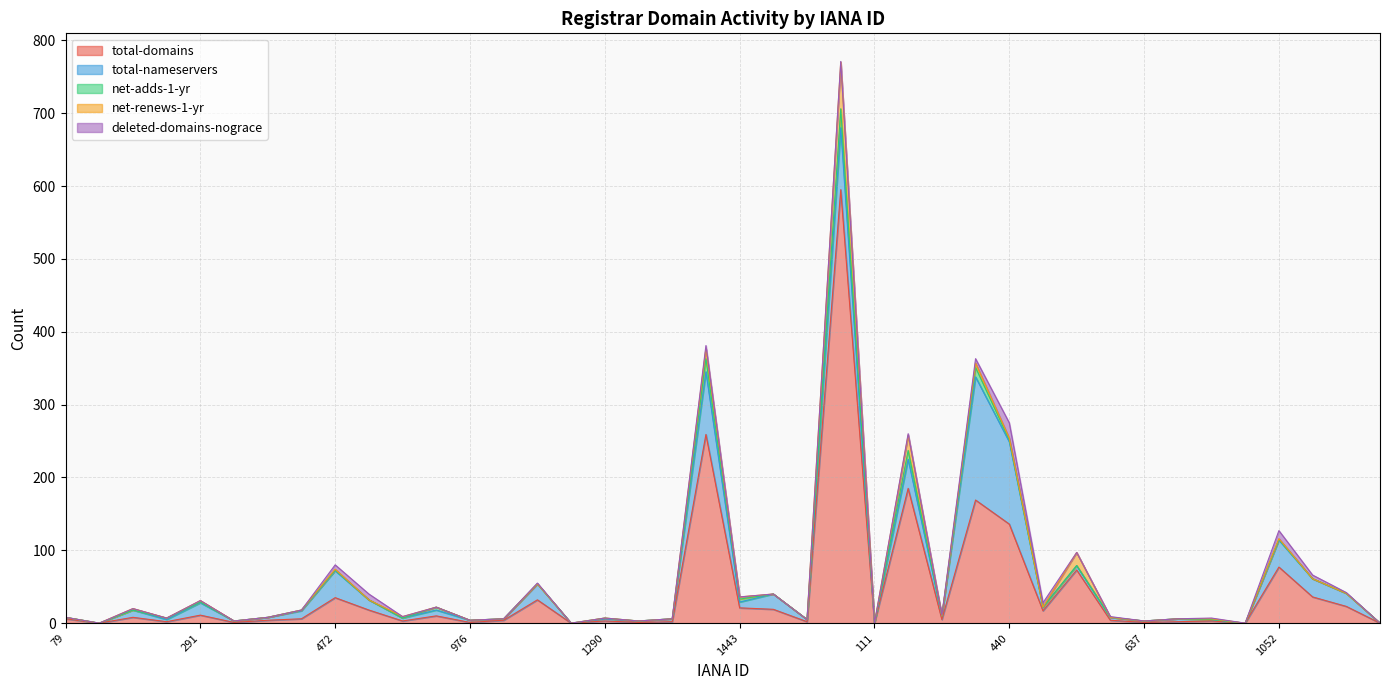

Which has a higher value, 696 or 1149?

1149